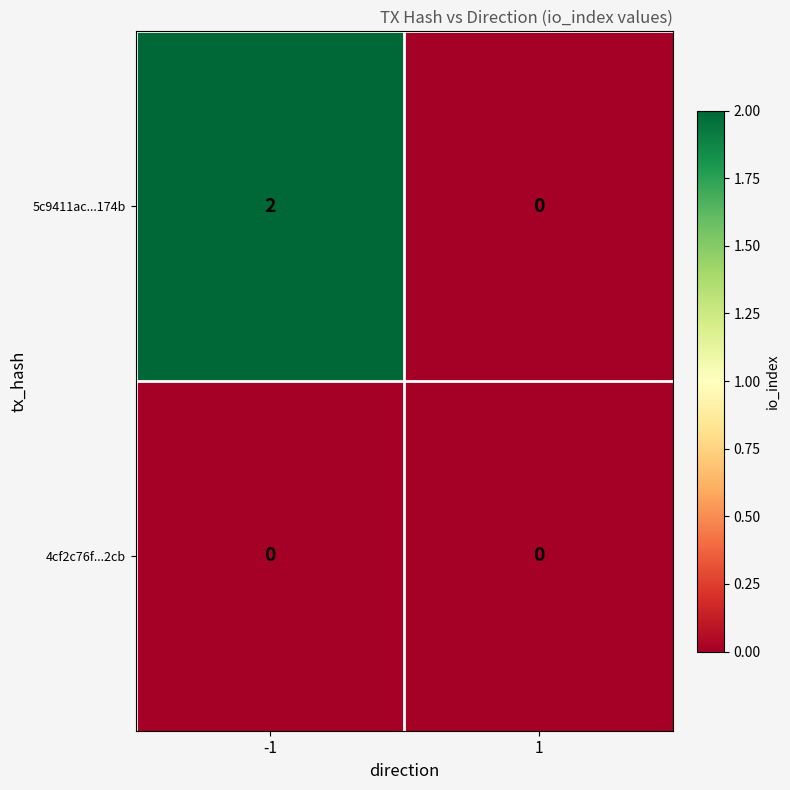

Reading right to left, extract all data points from this chart.

5c9411ac...174b: 1=0	-1=2
4cf2c76f...2cb: 1=0	-1=0